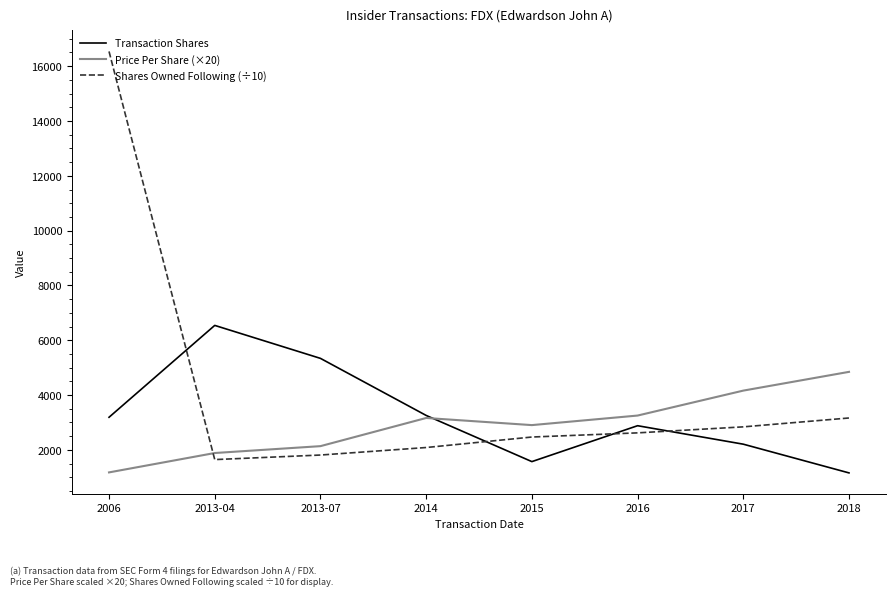

What position from the right is 2017?

2